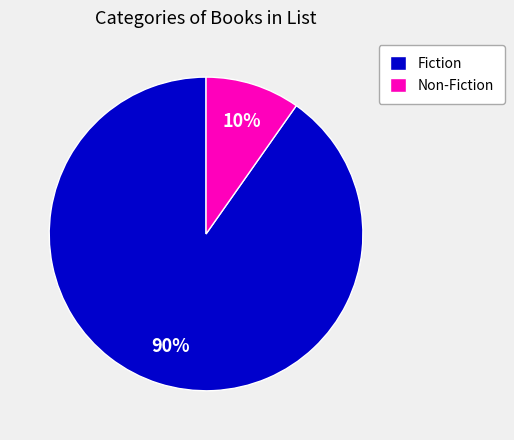

To the nearest percent, what is the difference between the largest and smallest slice percentages?

80%